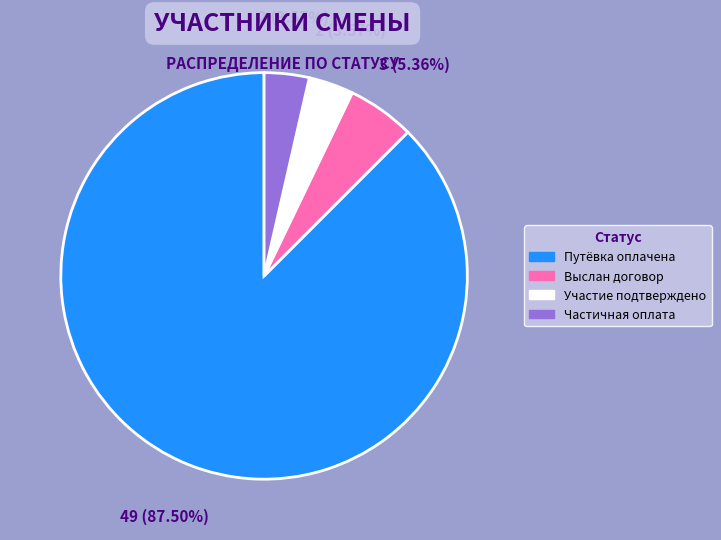

What is the largest slice in the pie chart?

Путёвка оплачена